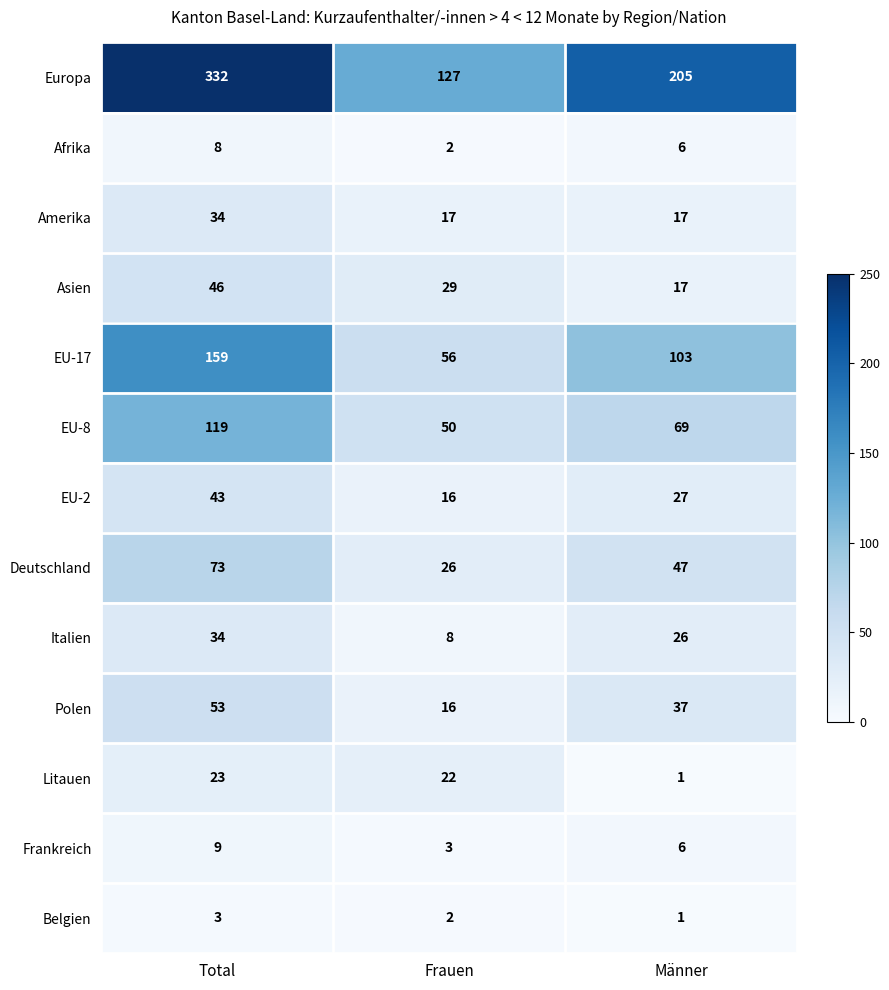

The value of EU-2 at Frauen is 16. True or false?

True